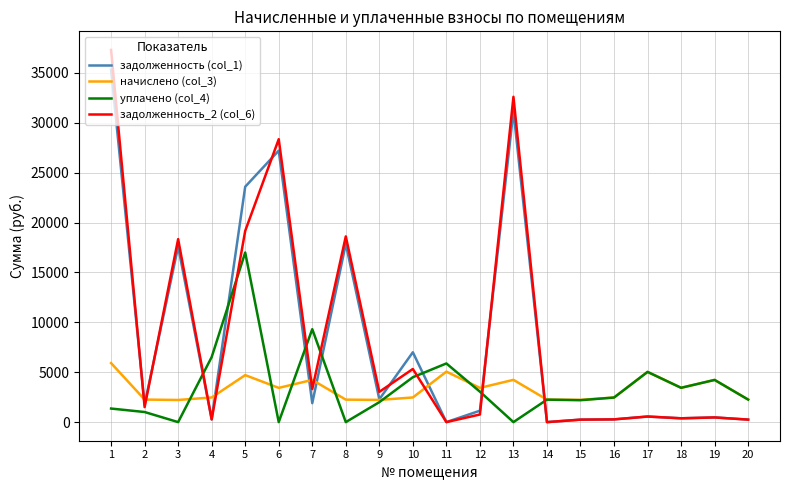

Which series ends up on top after the final intersection of задолженность (col_1) and начислено (col_3)?

начислено (col_3)